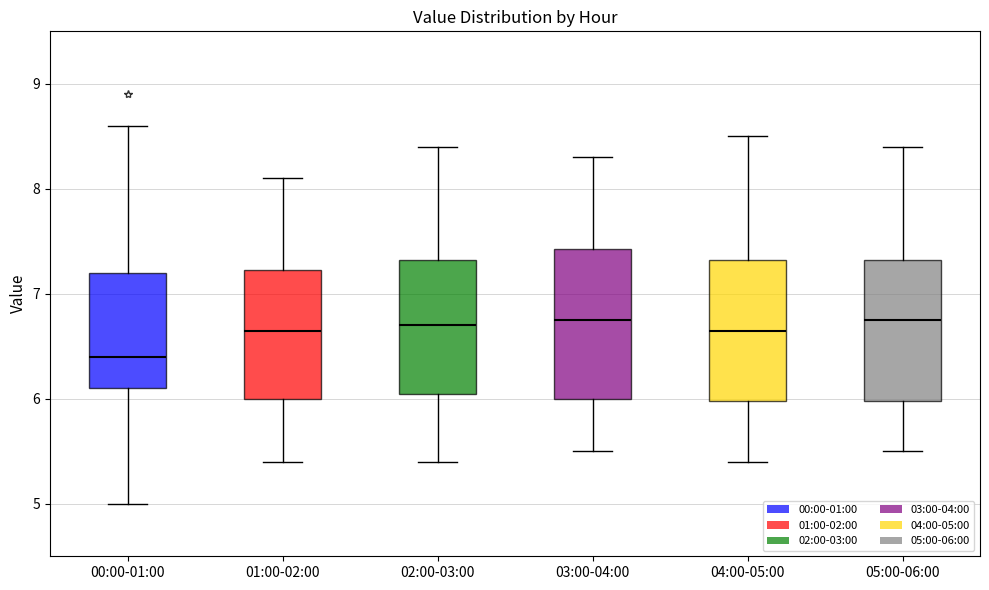

Where is the upper edge of the box for 04:00-05:00 on the y-axis? The values are not printed on the chart, so give them approximately, as read against the axis.

7.3